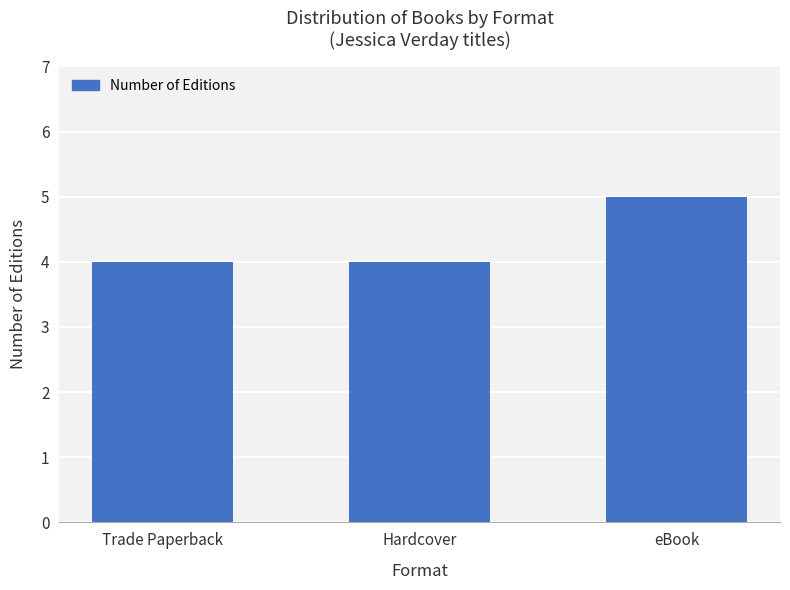

What is the label of the 3rd bar from the right?

Trade Paperback